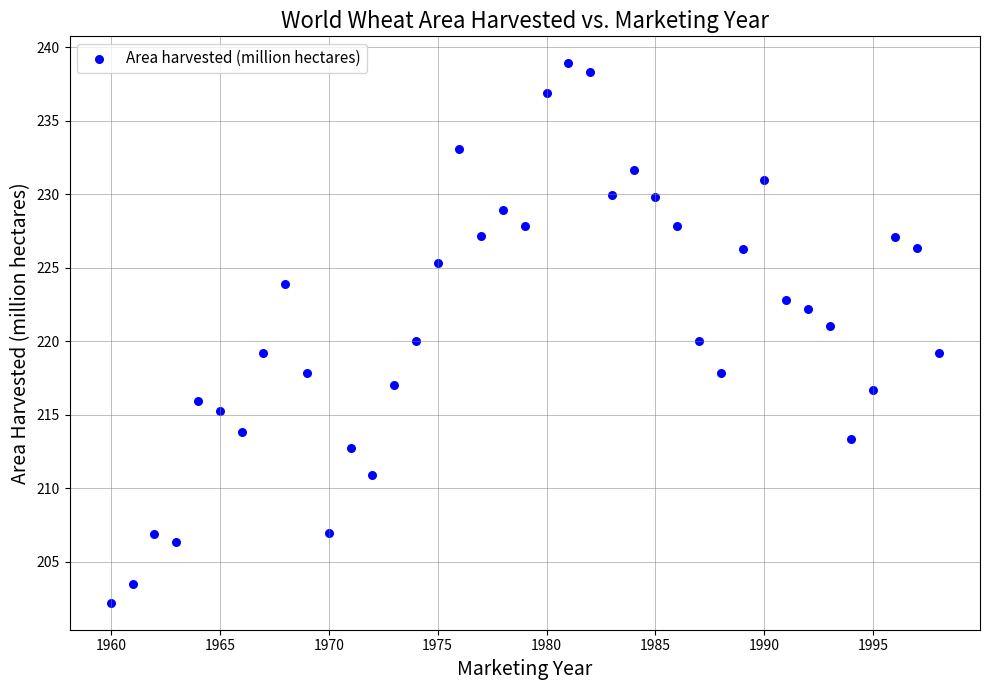

What is the range of Y values (max minus min)?

36.7